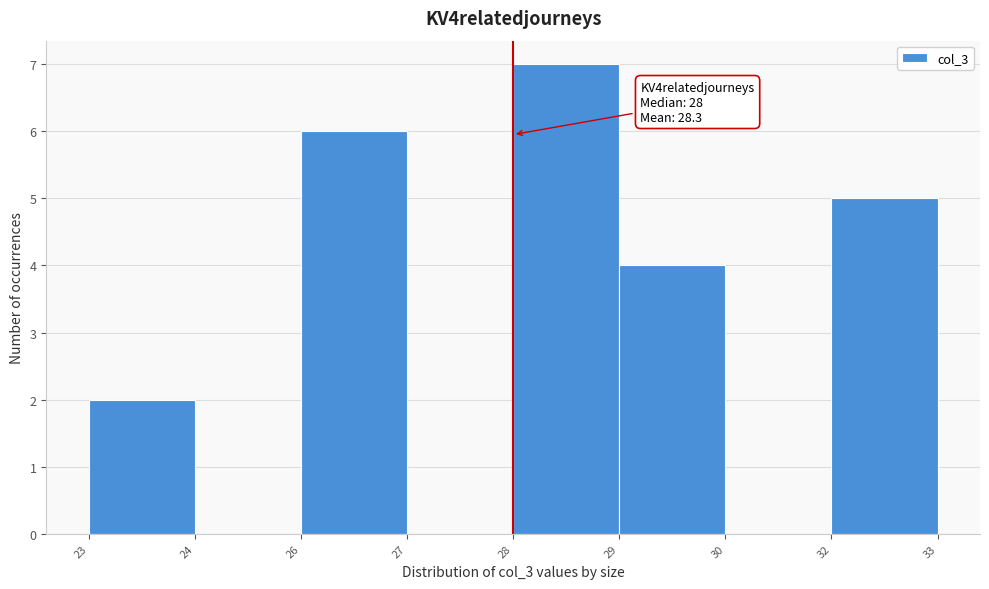

Reading left to right, what are all the values shown in this chart?

23=2	24=0	26=6	27=0	28=7	29=4	30=0	32=5